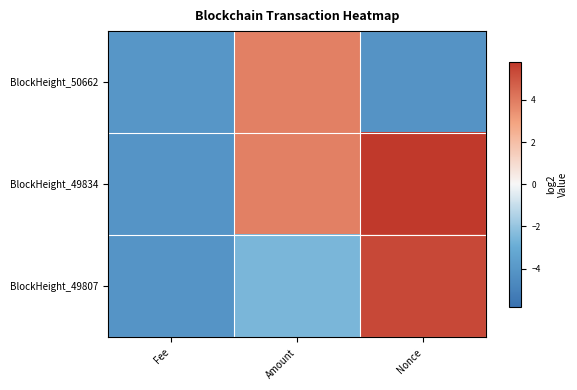

What is the greatest value displayed?

5.8